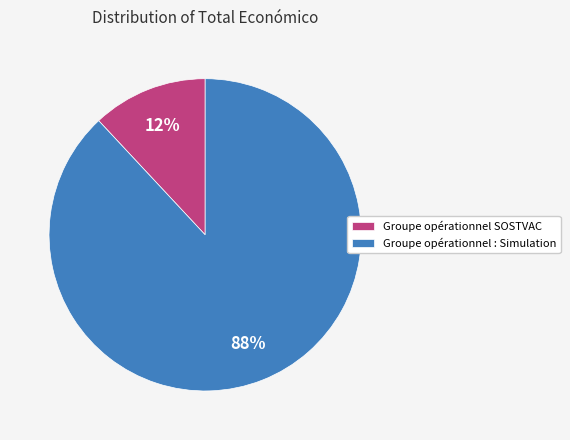

To the nearest percent, what portion does Groupe opérationnel : Simulation represent?

88%